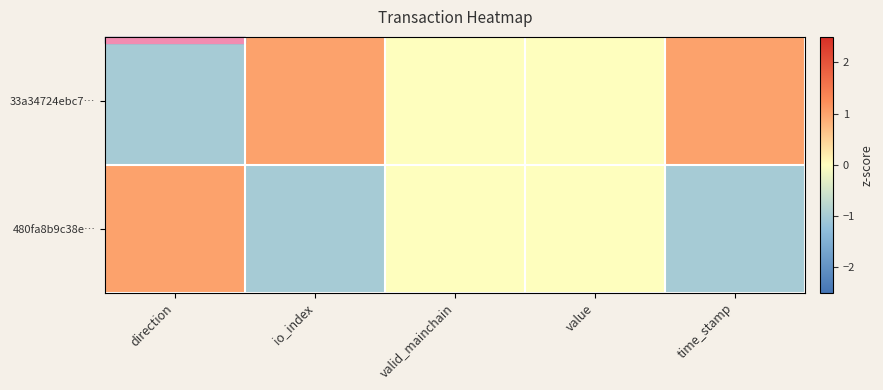

Which series has the widest spread of values?

33a34724ebc7…